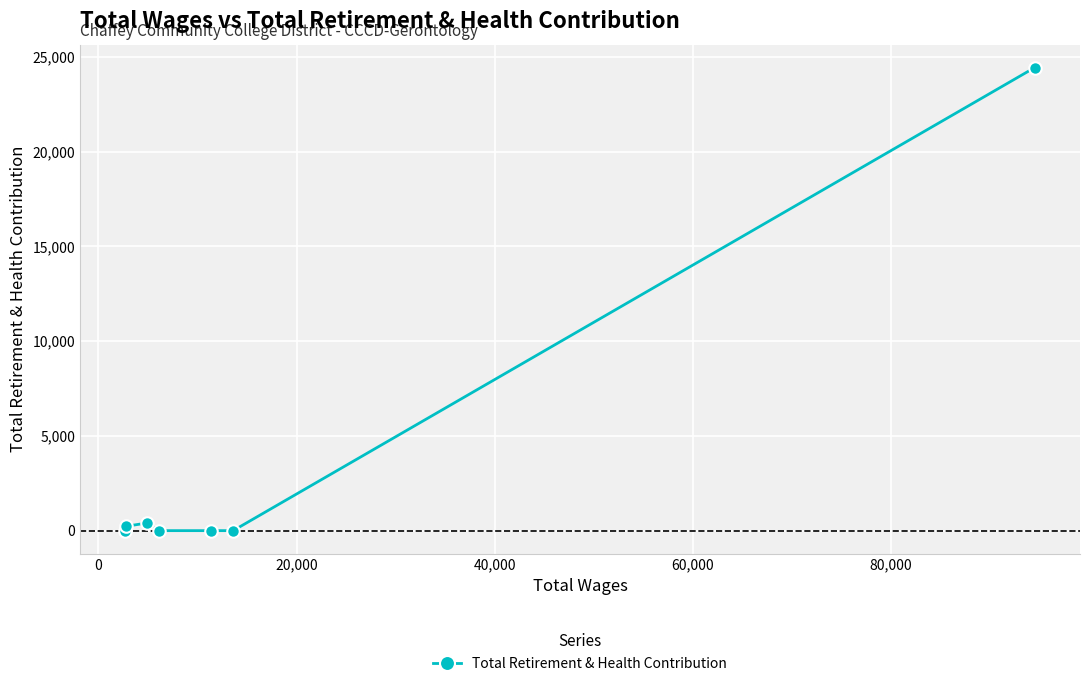

What is the difference between the second highest and minimum values?

404